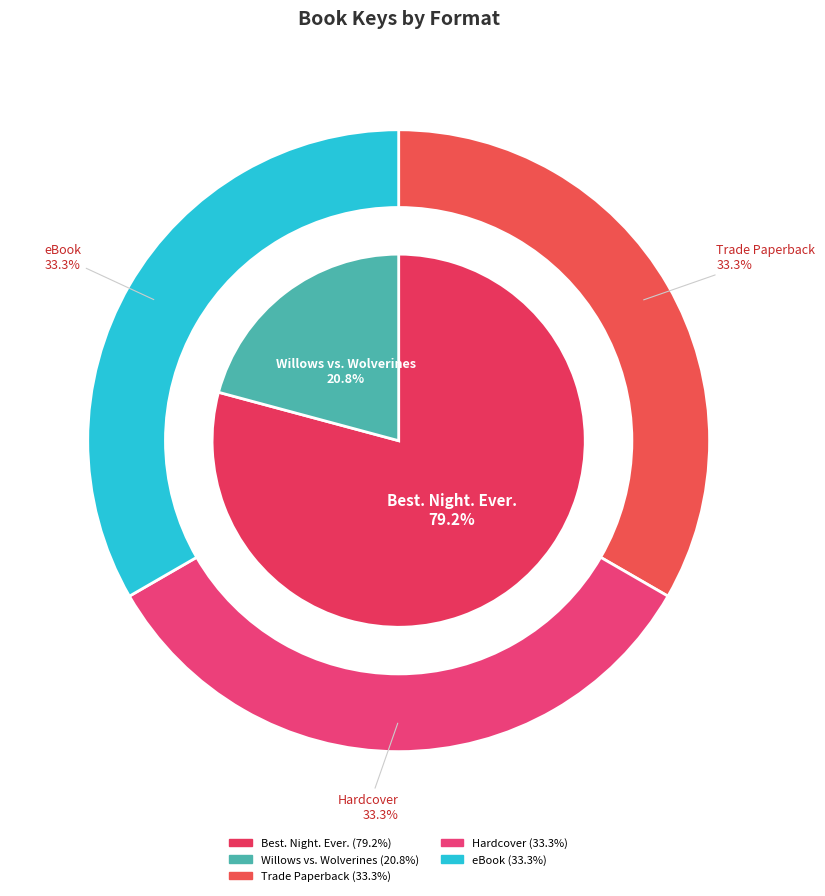

Which category has the biggest portion of the pie?

Best. Night. Ever.